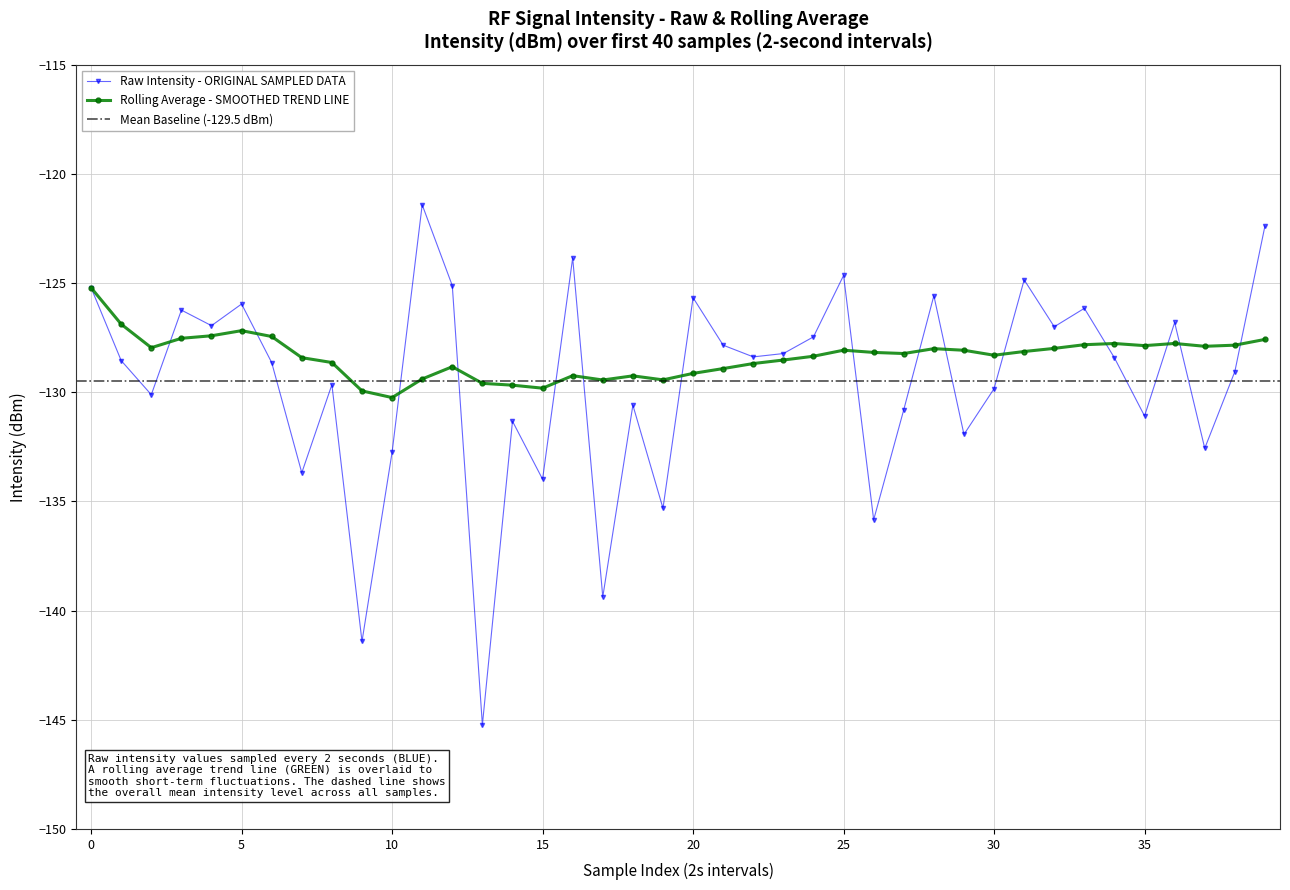

True or false: rolling_avg has a value of -127.8 at 33.

True